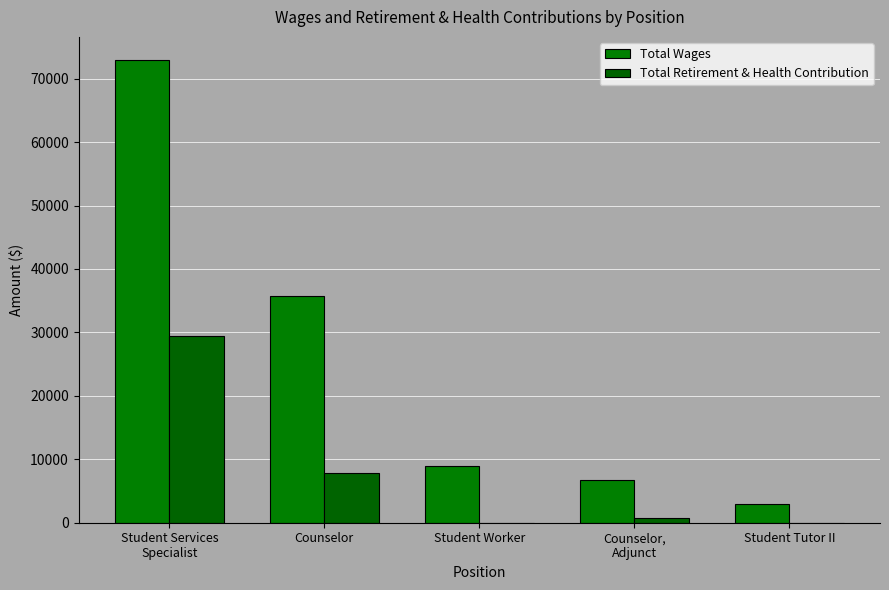

How many groups of bars are there?

5